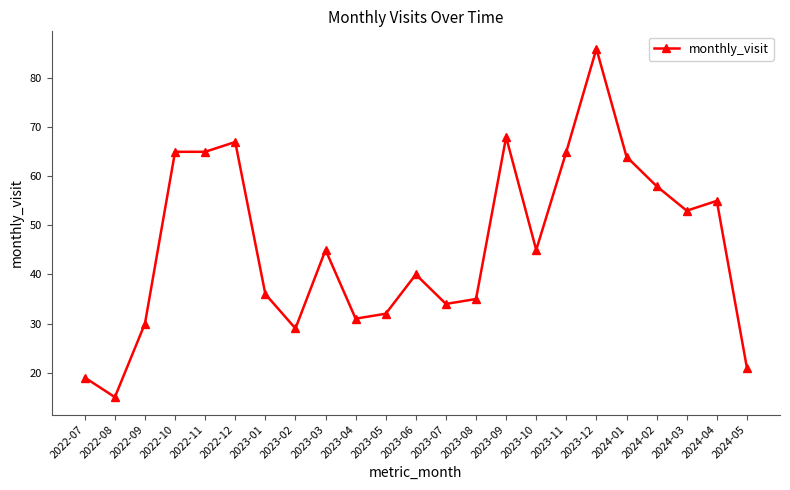

True or false: the data has more than 1 interior local peaks.

True